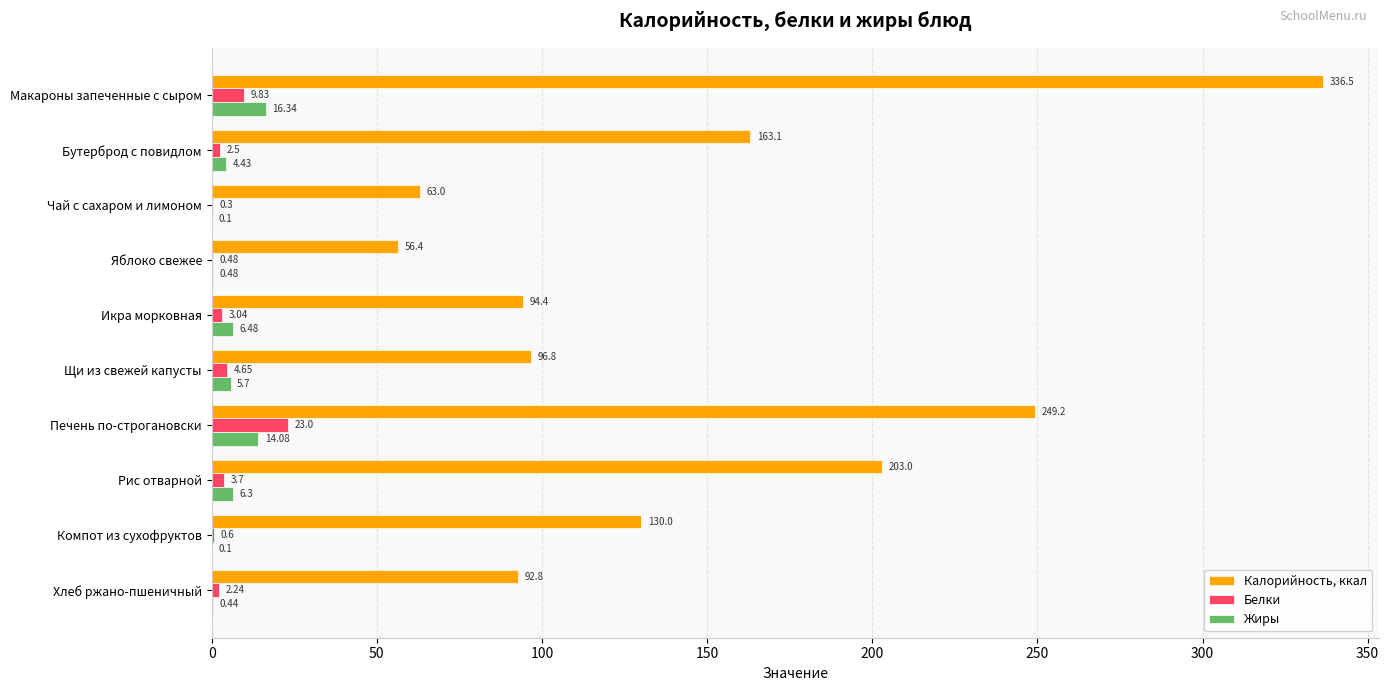

Is the value of Жиры at Компот из сухофруктов greater than the value of Белки at Чай с сахаром и лимоном?

No